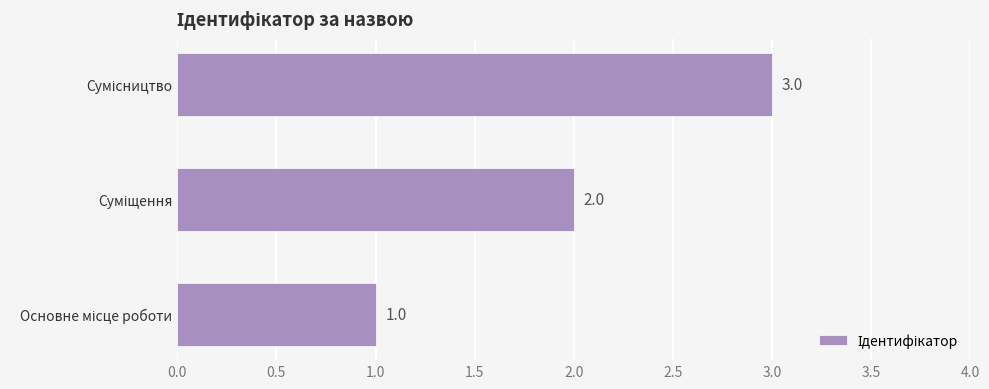

What is the greatest value displayed?

3